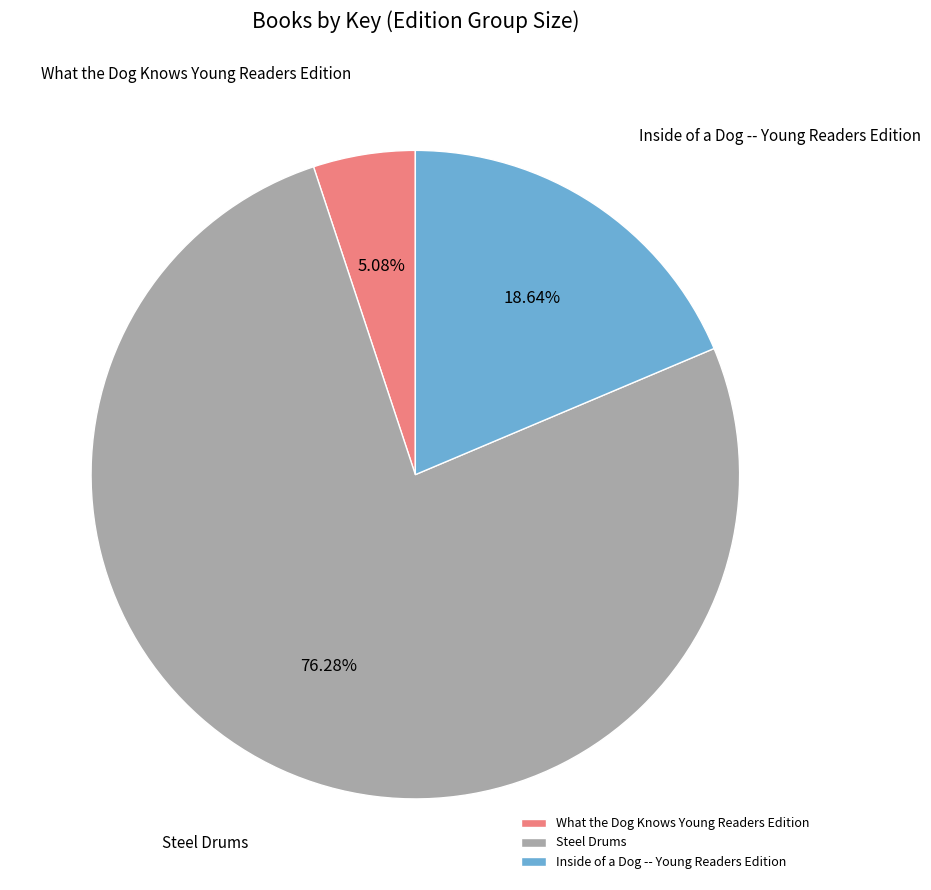

Do Steel Drums and Inside of a Dog -- Young Readers Edition together represent more than half of the pie?

Yes